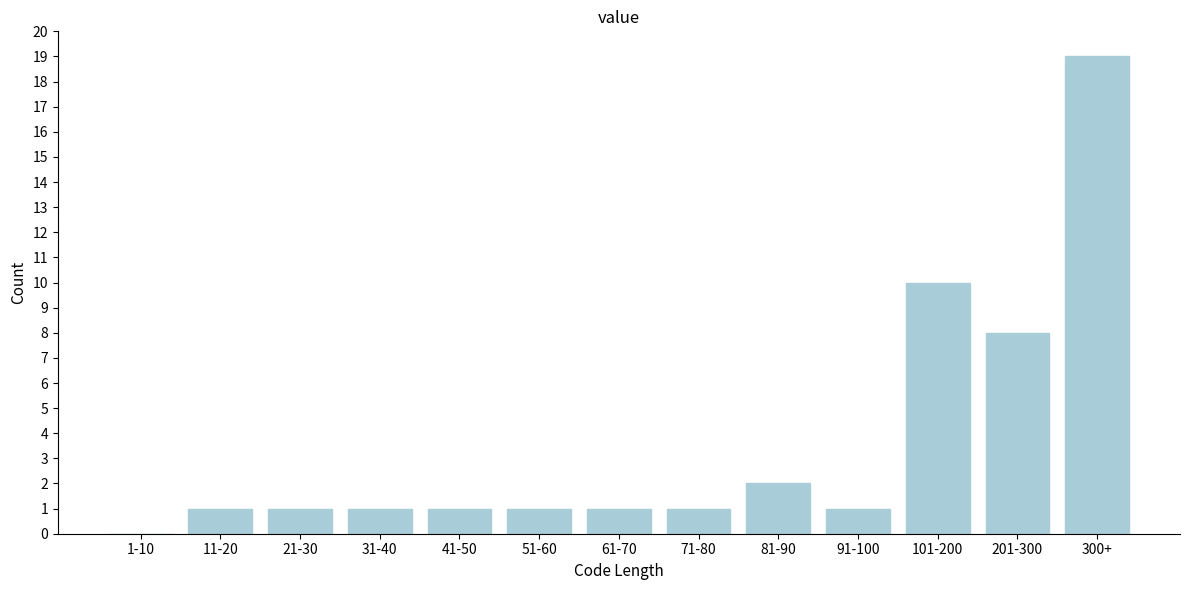

Reading left to right, what are all the values shown in this chart?

1-10=0	11-20=1	21-30=1	31-40=1	41-50=1	51-60=1	61-70=1	71-80=1	81-90=2	91-100=1	101-200=10	201-300=8	300+=19